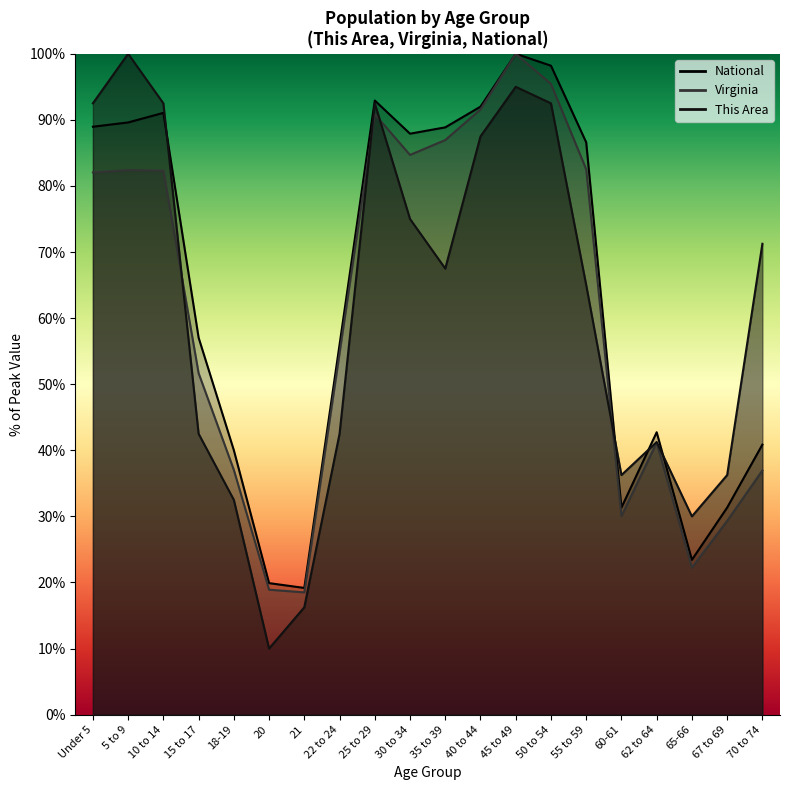

Is it true that Virginia equals 82.6 at 15 to 17?

False